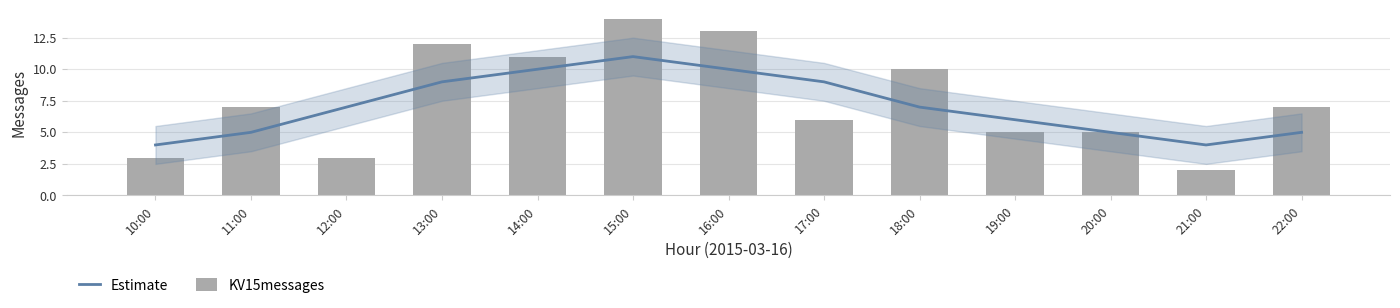

Reading right to left, list all the values displayed in this chart.

Estimate: 22:00=5	21:00=4	20:00=5	19:00=6	18:00=7	17:00=9	16:00=10	15:00=11	14:00=10	13:00=9	12:00=7	11:00=5	10:00=4
KV15messages: 22:00=7	21:00=2	20:00=5	19:00=5	18:00=10	17:00=6	16:00=13	15:00=14	14:00=11	13:00=12	12:00=3	11:00=7	10:00=3